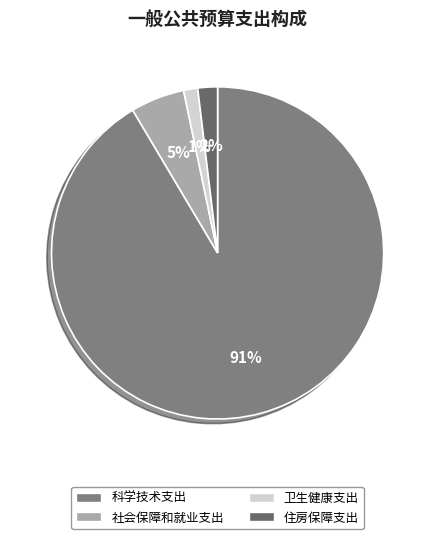

What is the majority slice?

科学技术支出